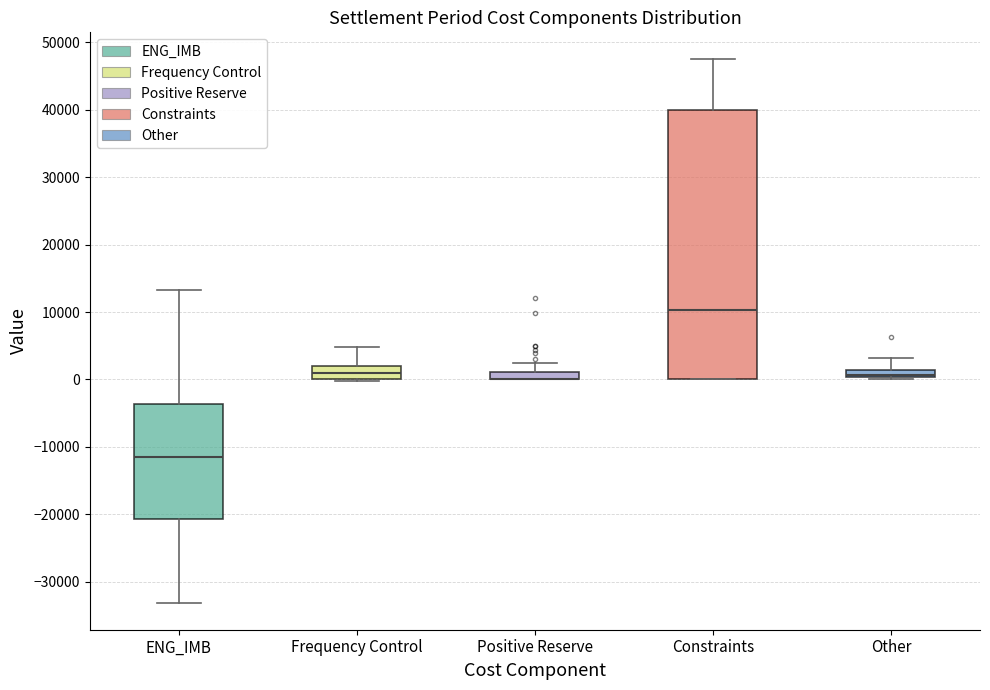

Comparing the boxes themselves (not the whiskers), which one is the tallest?

Constraints